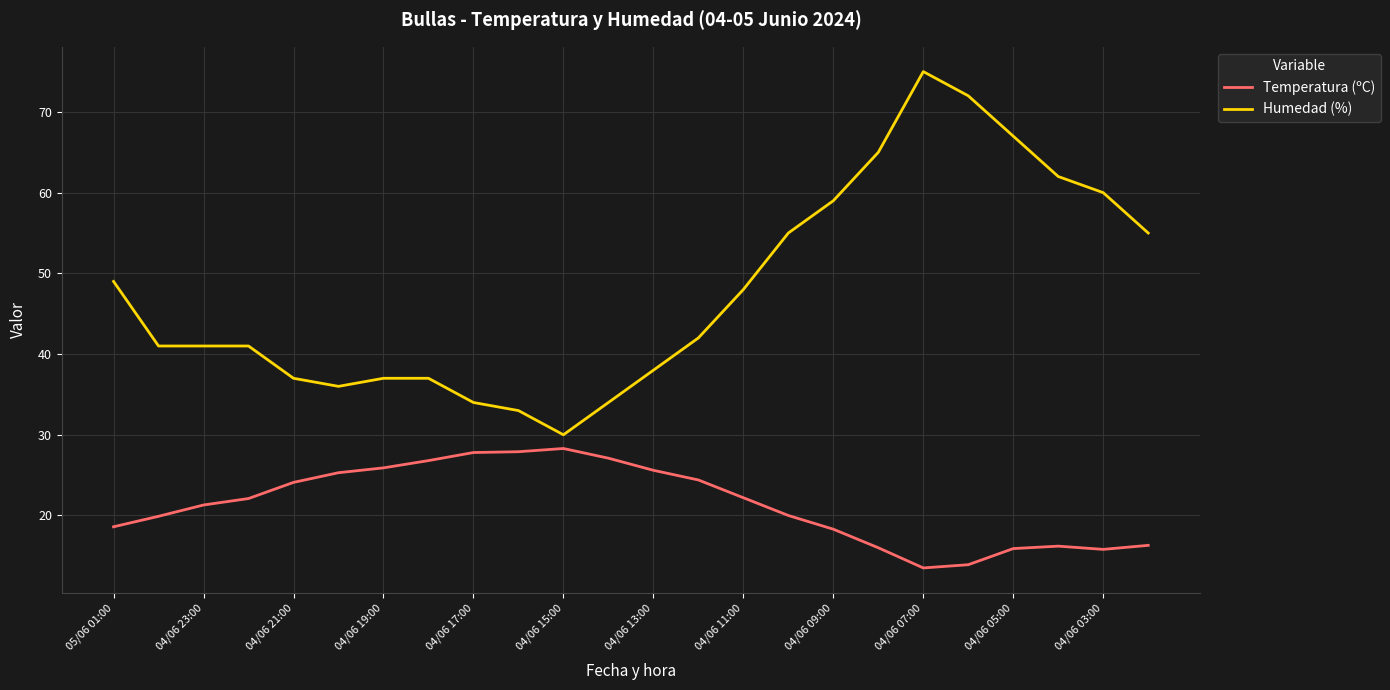

Is this an area chart (filled region under the line)?

No